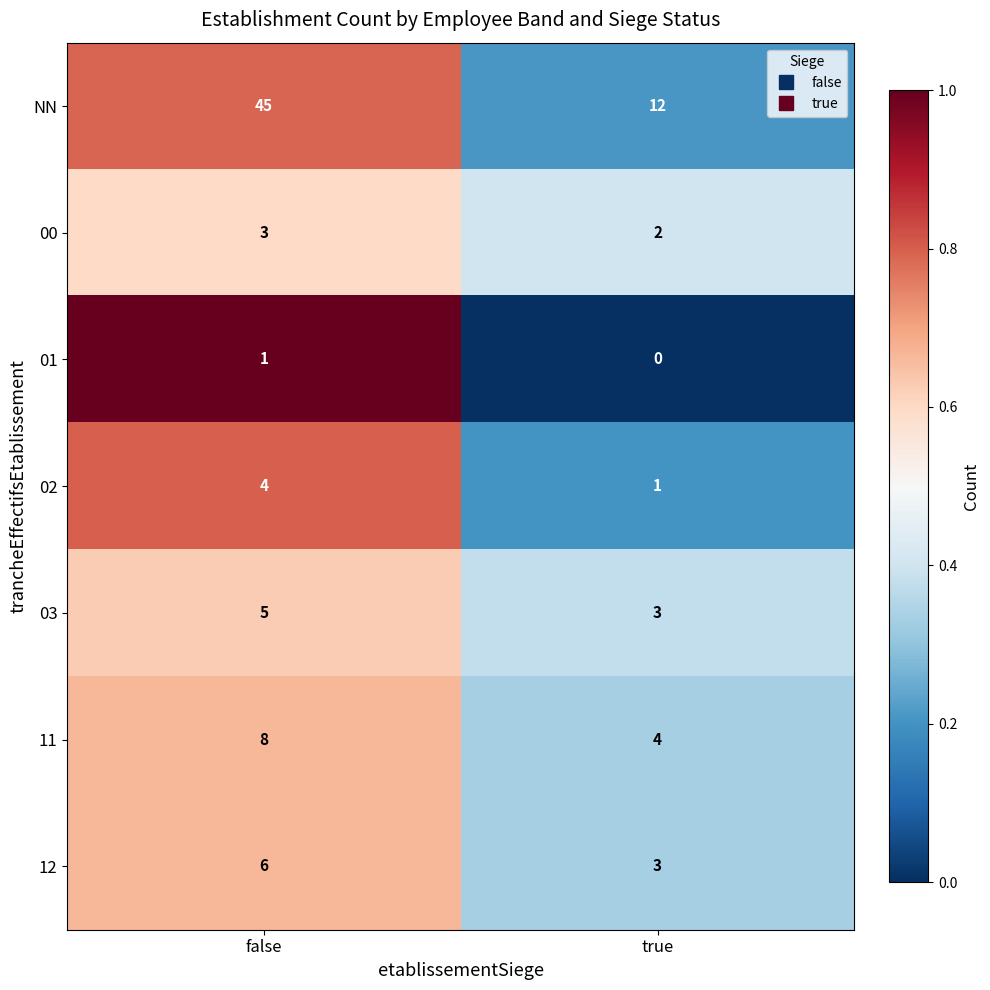

What is the total value across all series at true?

25